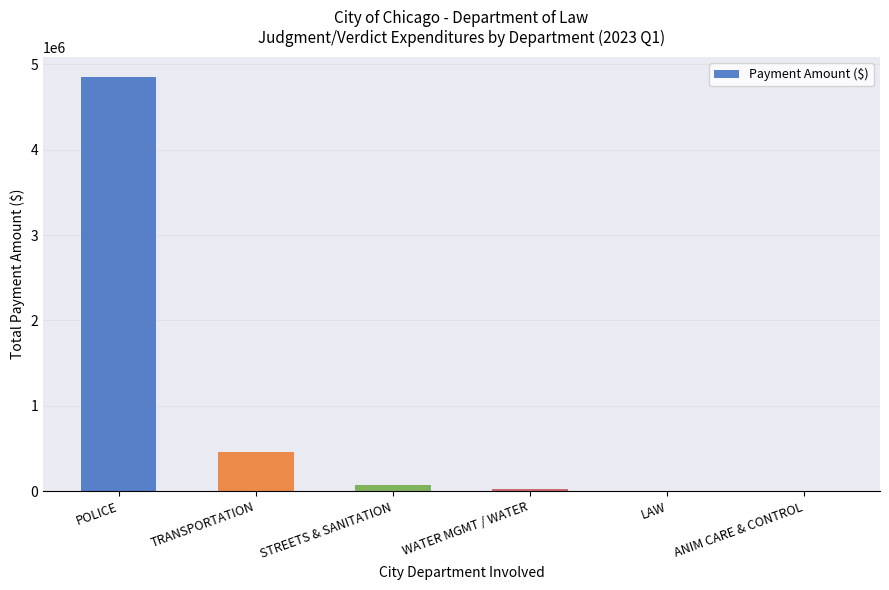

Between STREETS & SANITATION and TRANSPORTATION, which is larger?

TRANSPORTATION